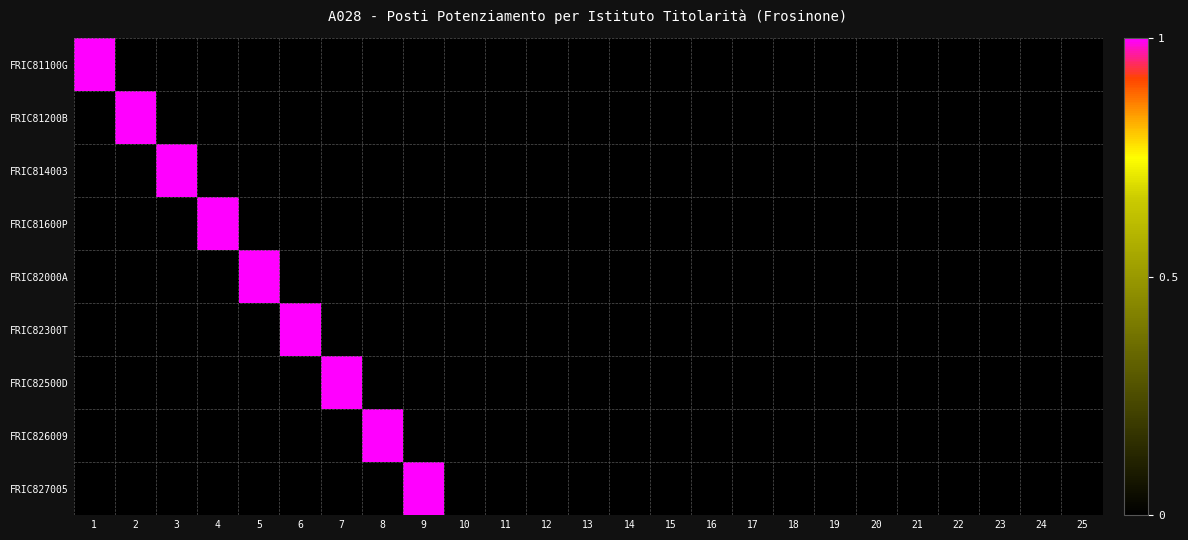

Which series has the largest total across all categories?

FRIC81100G